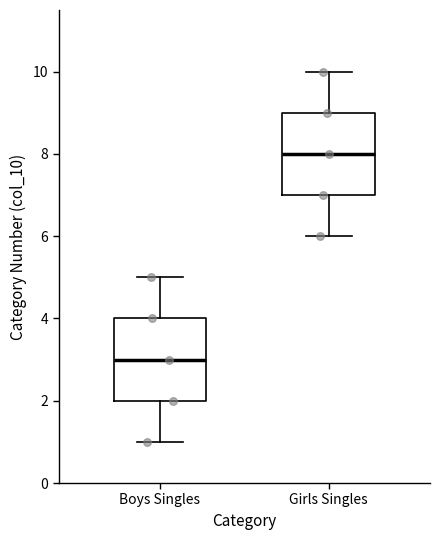

Where does the lower whisker of the box for Boys Singles end on the y-axis? The values are not printed on the chart, so give them approximately, as read against the axis.

1